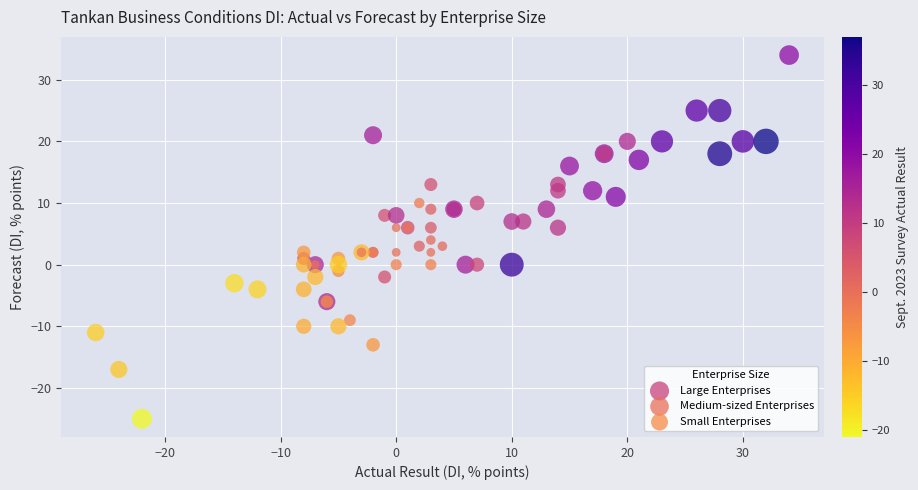

Which series reaches the maximum Y coordinate?

Medium-sized Enterprises